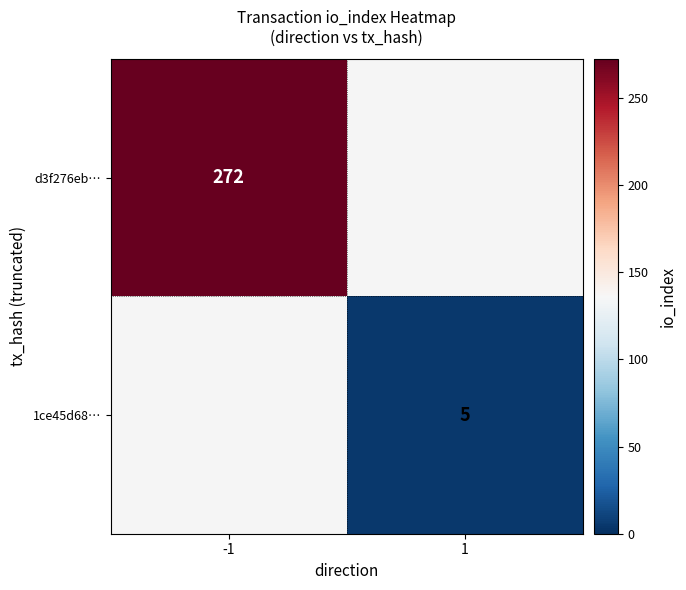

Is the value of d3f276eb… at -1 greater than the value of 1ce45d68… at 1?

Yes